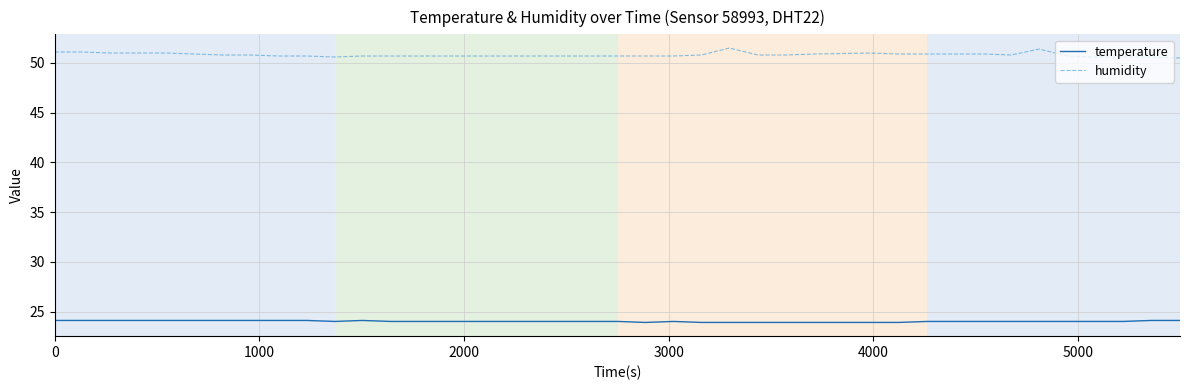

Which series has the largest range (max minus min)?

humidity